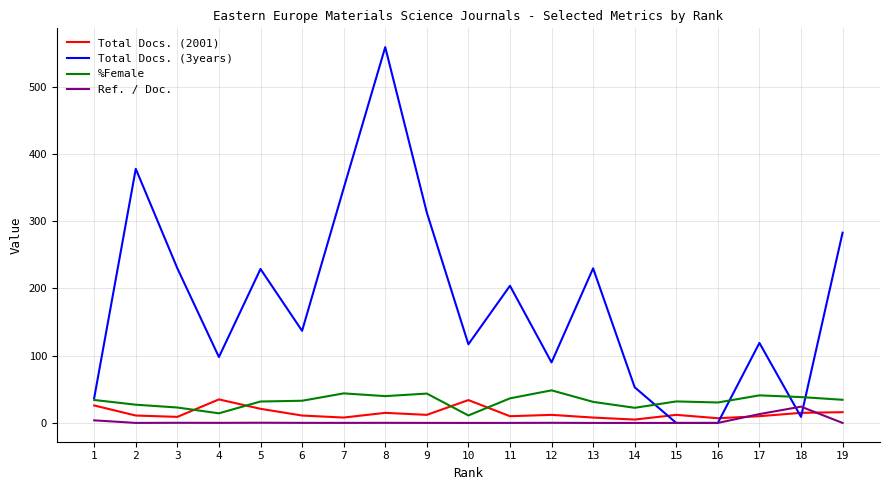

Which category has the highest value across all series?

8